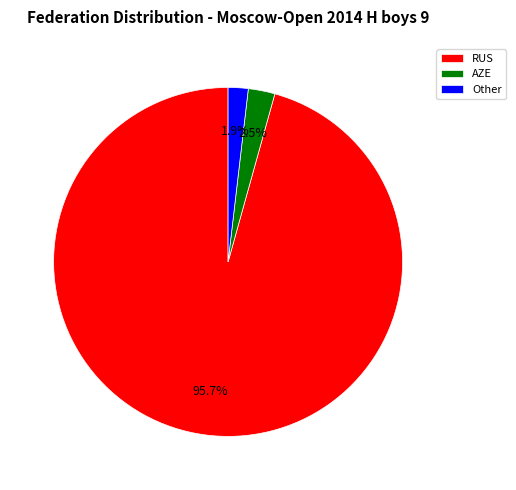

Which slice is the largest?

RUS